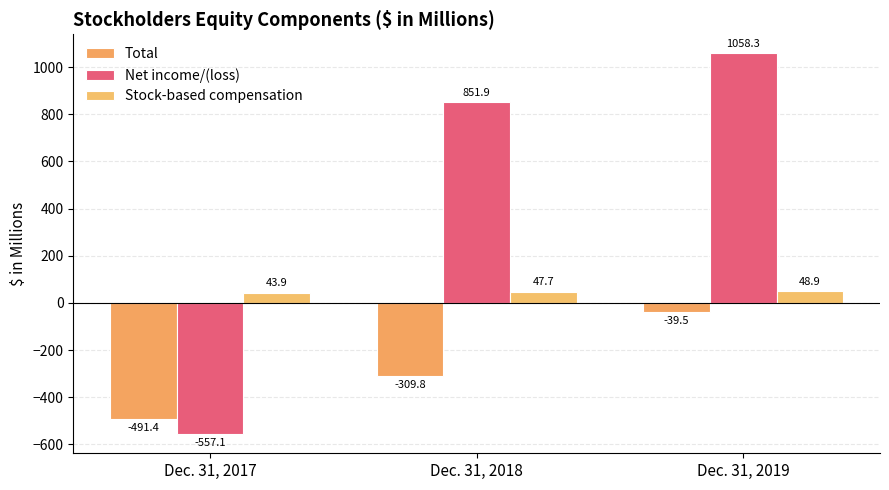

What is the sum of the Net income/(loss) values at Dec. 31, 2018 and Dec. 31, 2019?

1910.2